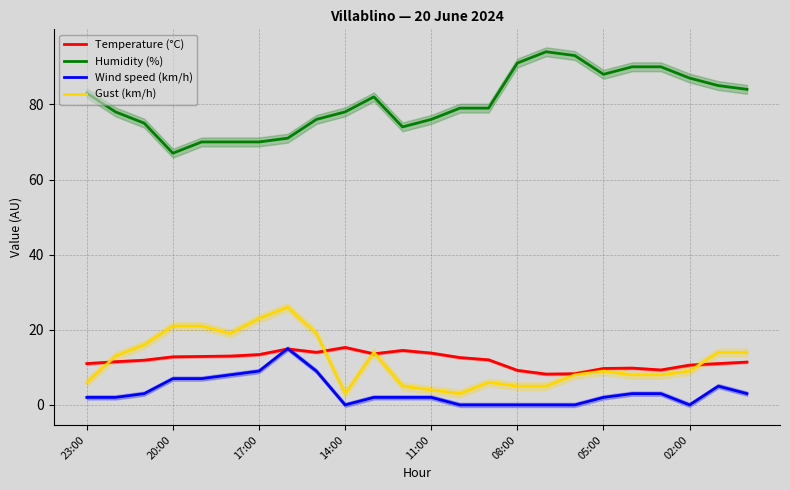

What is the minimum value for Humidity (%)?

67.0